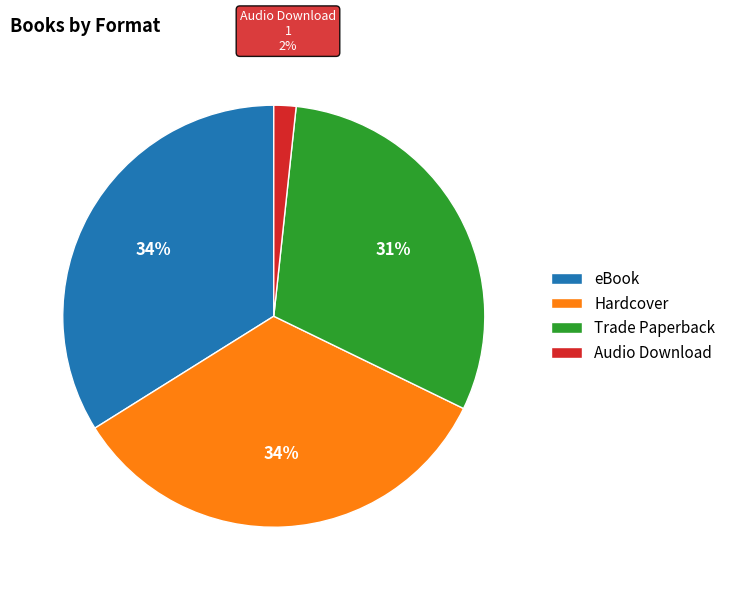

What is the smallest slice in the pie chart?

Audio Download